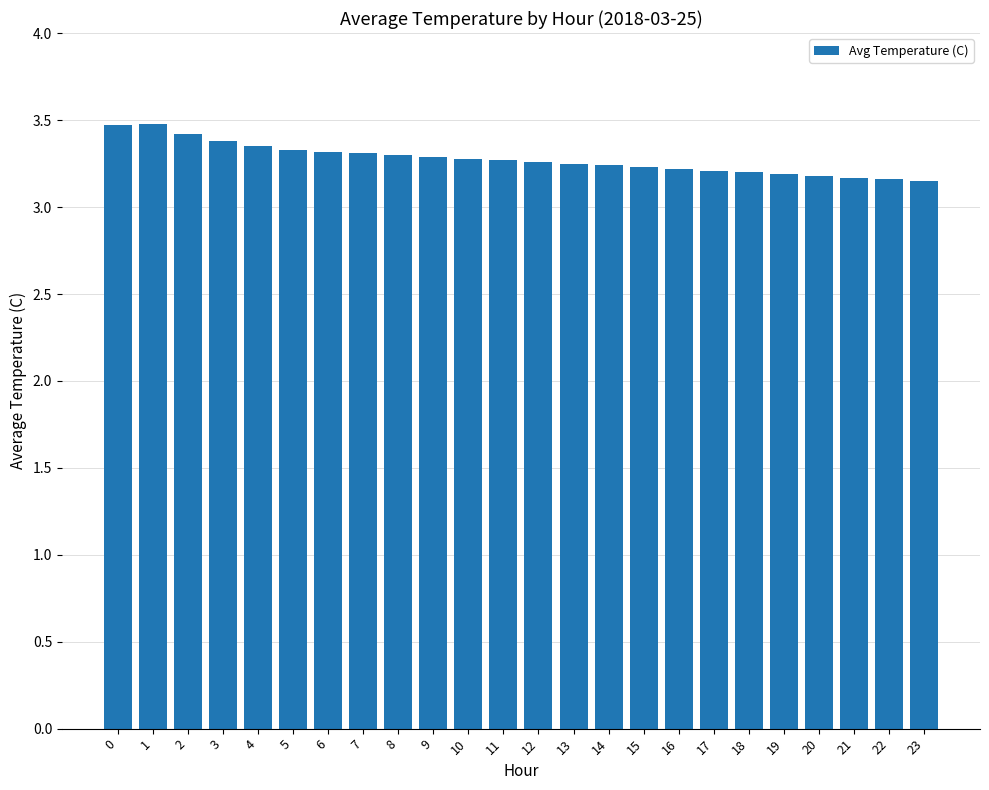

What is the value of the 2nd bar from the left?

3.5